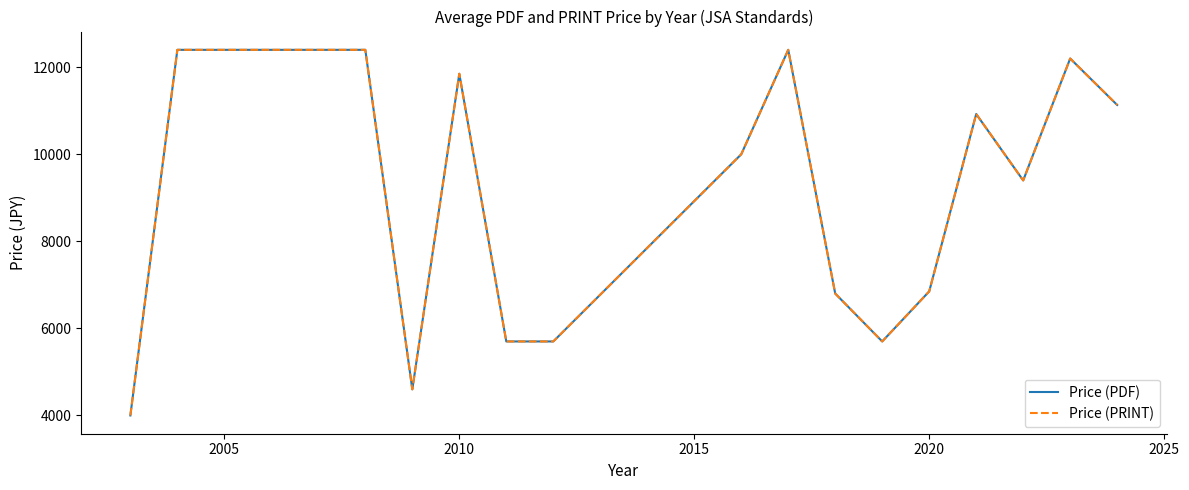

What is the sum of all Price (PDF) values?

142058.3